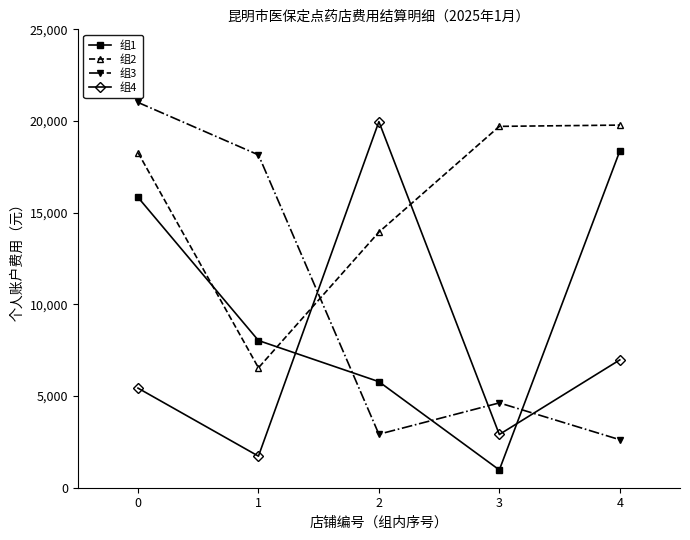

What is the value of the 组2 point at the 4th from the left?

19708.1